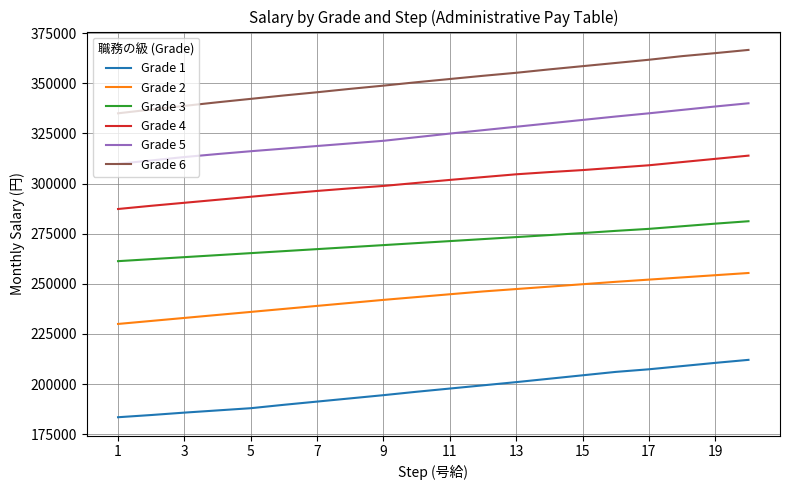

Which series has the largest range (max minus min)?

Grade 6